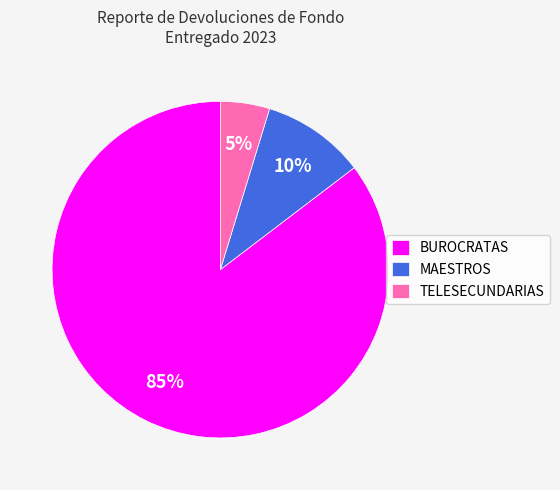

Is there a majority slice in this chart?

Yes